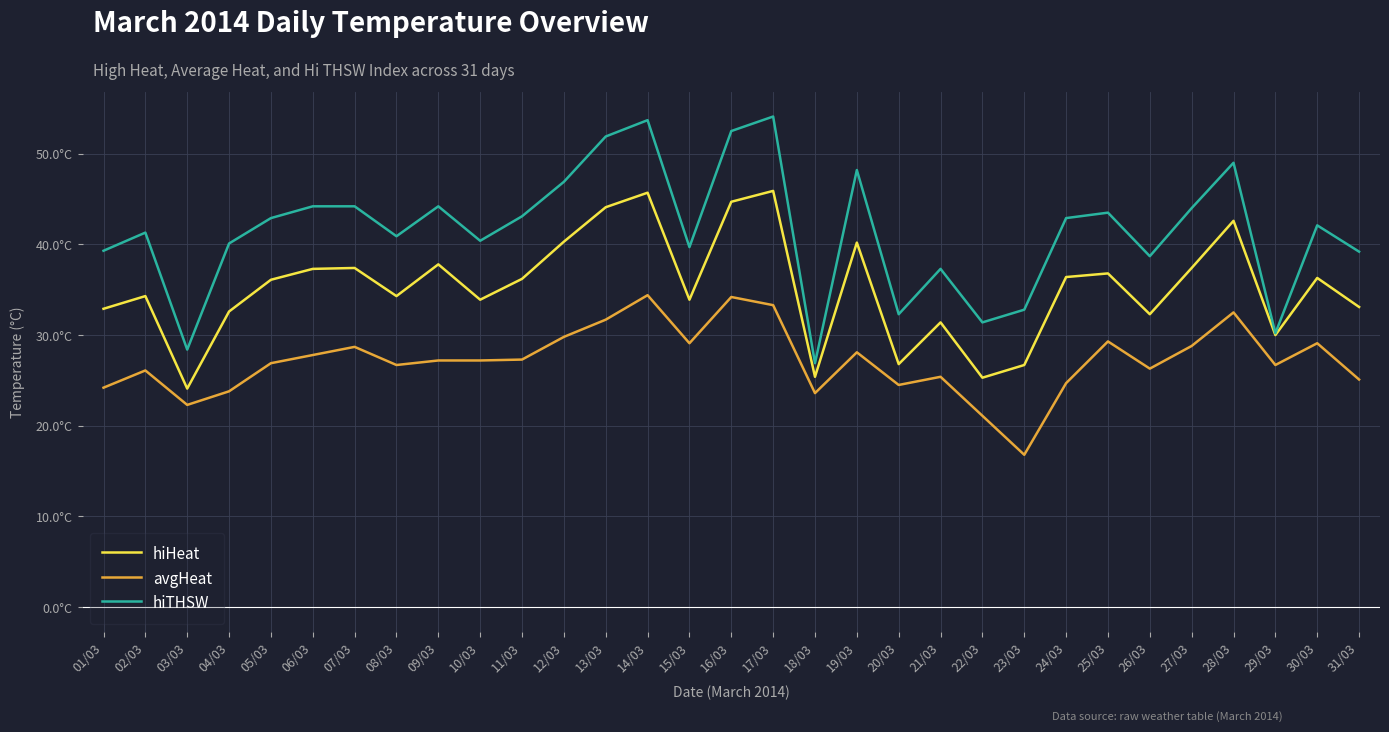

What are all the series names shown in the legend?

hiHeat, avgHeat, hiTHSW